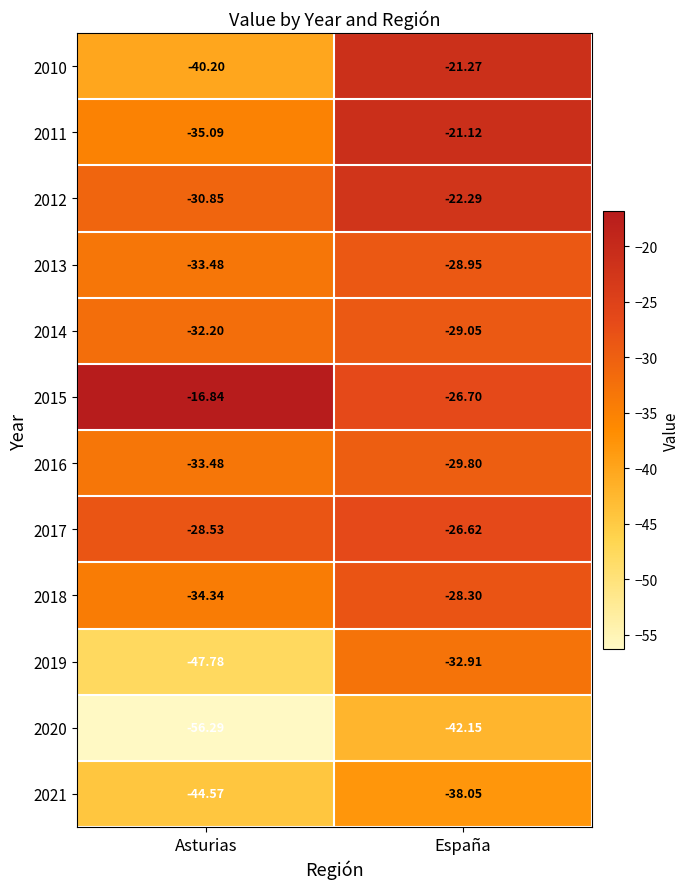

At which label is 2010 closest to -30?

España